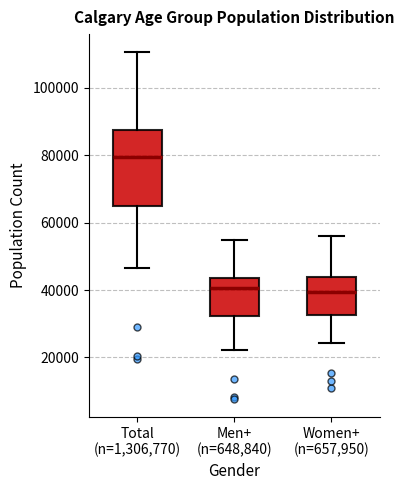

Where is the upper edge of the box for Women+ (n=657,950) on the y-axis? The values are not printed on the chart, so give them approximately, as read against the axis.

44000